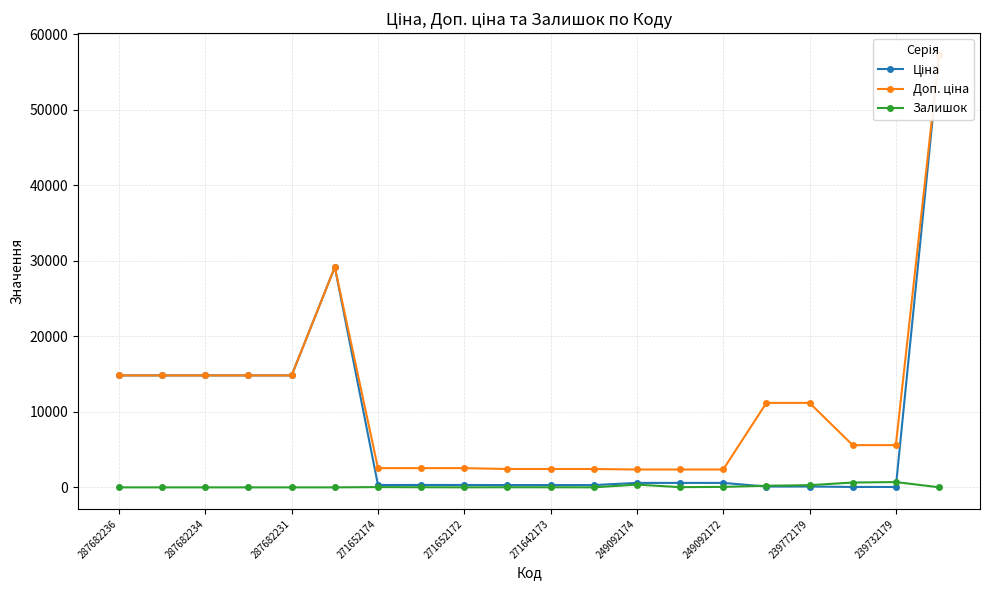

True or false: Залишок has more than 1 interior local peaks.

True